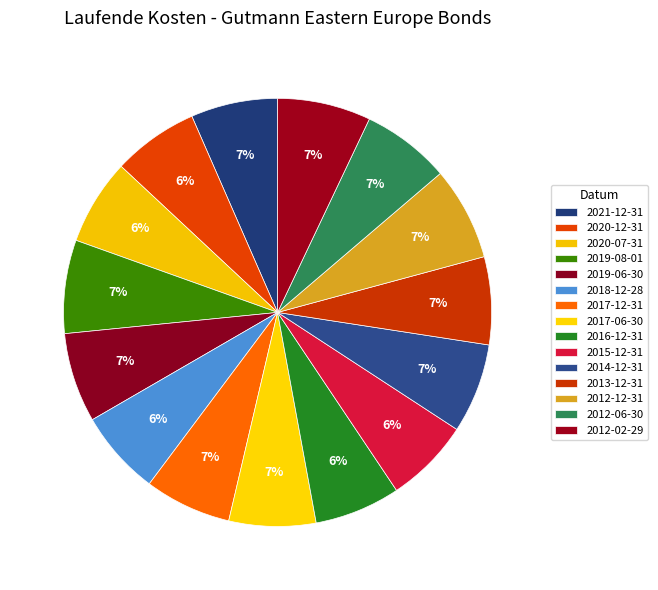

To the nearest percent, what is the average slice percentage?

7%